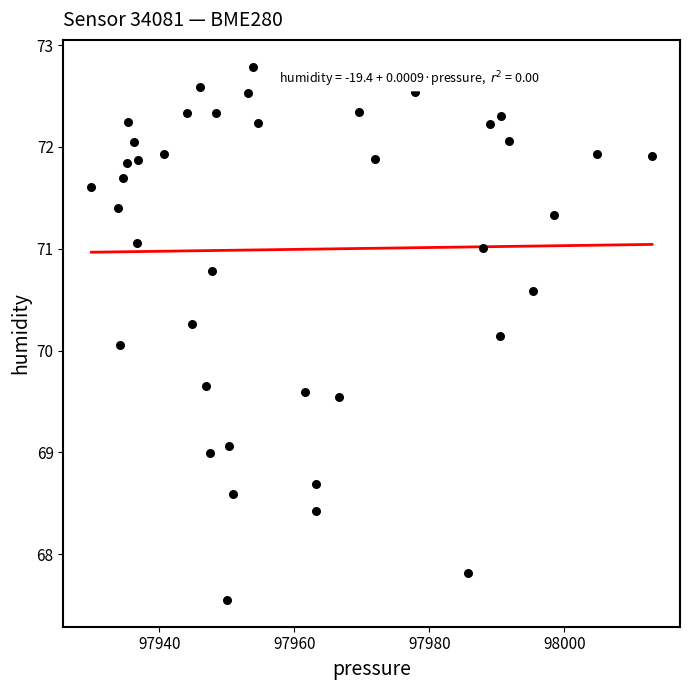

What Y value in the scatter plot is closest to 70?

70.1